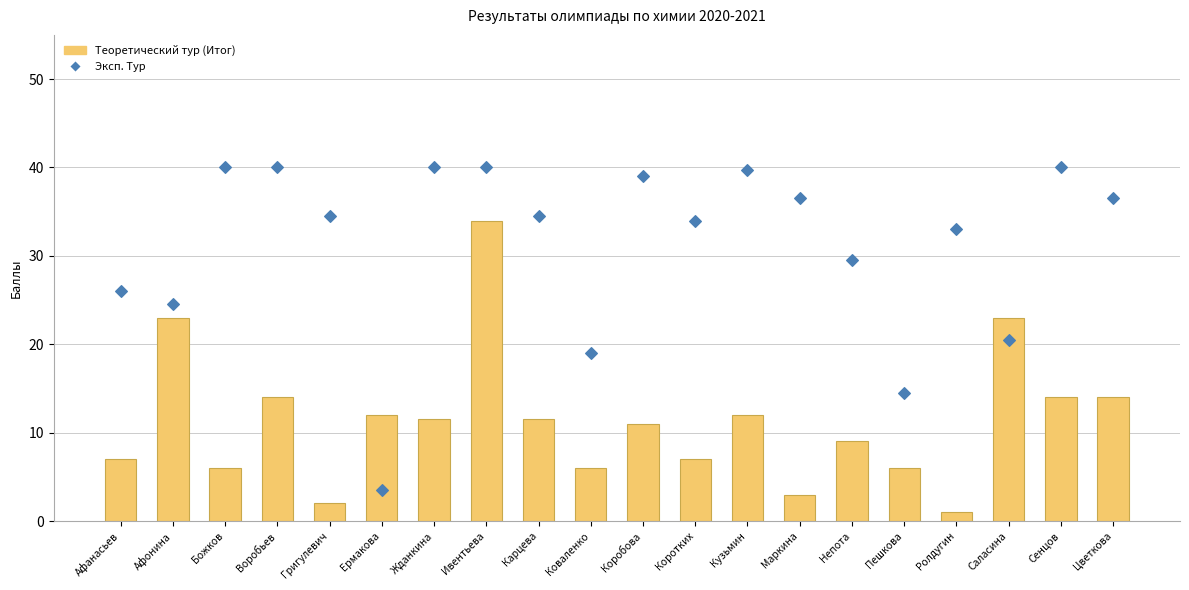

At which category is the sum across all series the highest?

Ивентьева